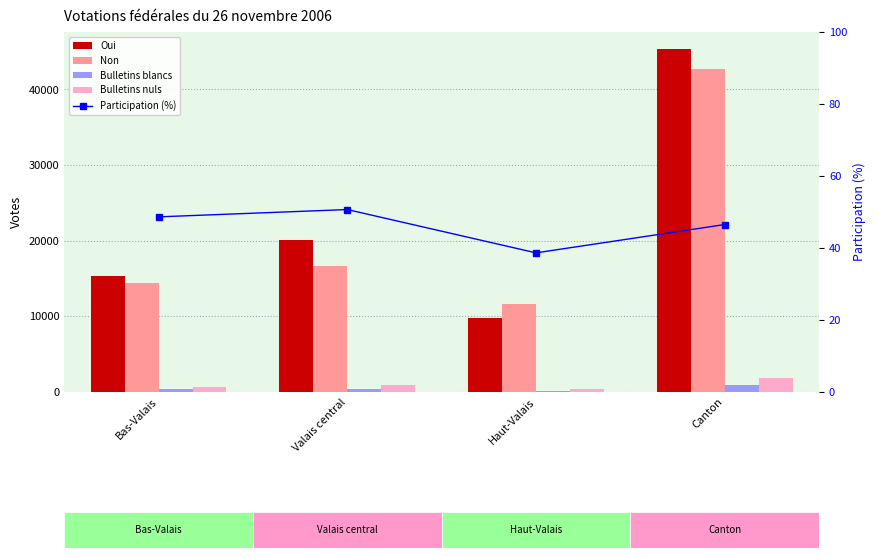

How many values in the Non series are below 16680?

2